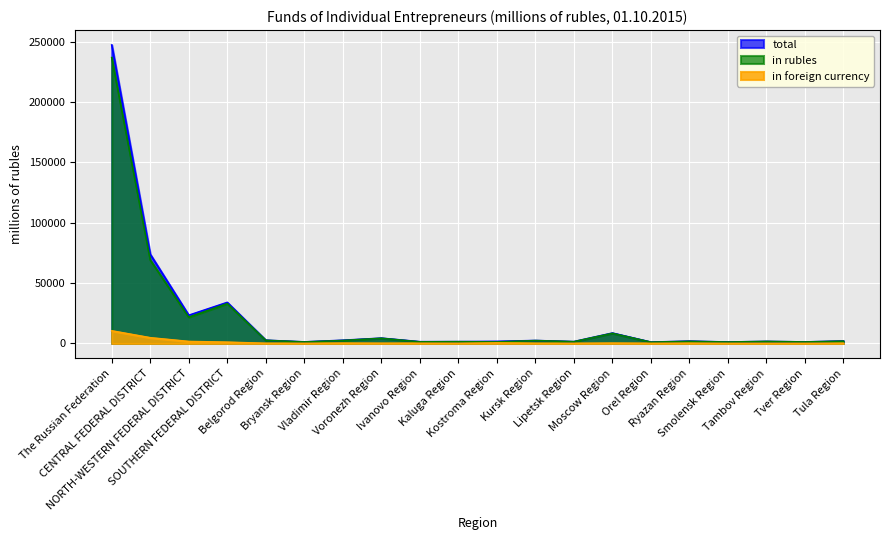

The in rubles series shows 1205 at Bryansk Region. True or false?

True